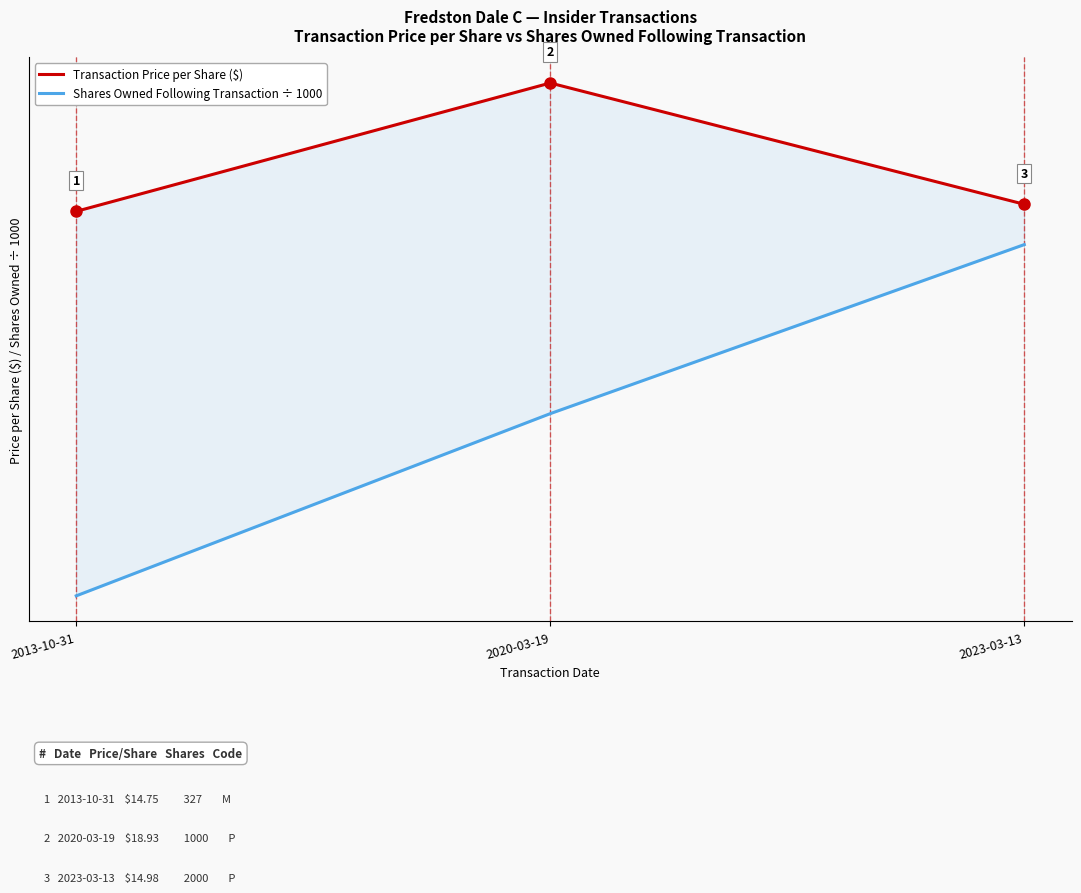

Reading right to left, list all the values displayed in this chart.

Transaction Price per Share ($): 15.0	18.9	14.8
Shares Owned ÷ 1000: 13.7	8.2	2.2